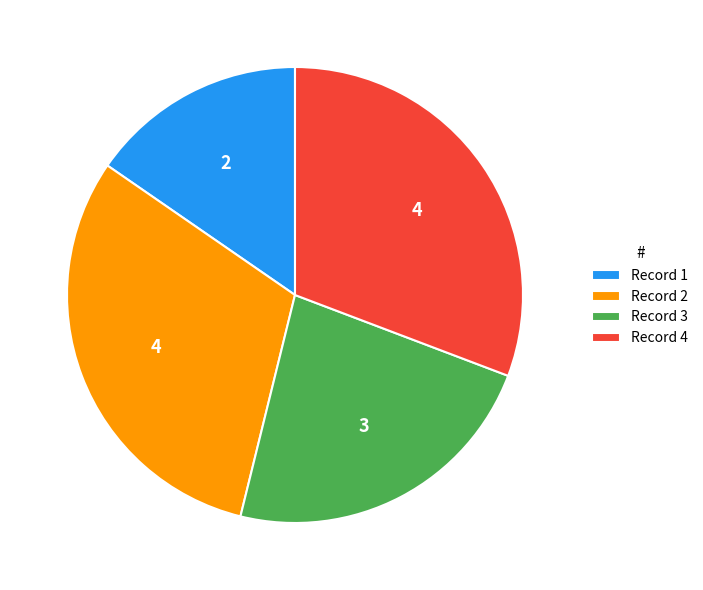

What is the smallest slice in the pie chart?

Record 1